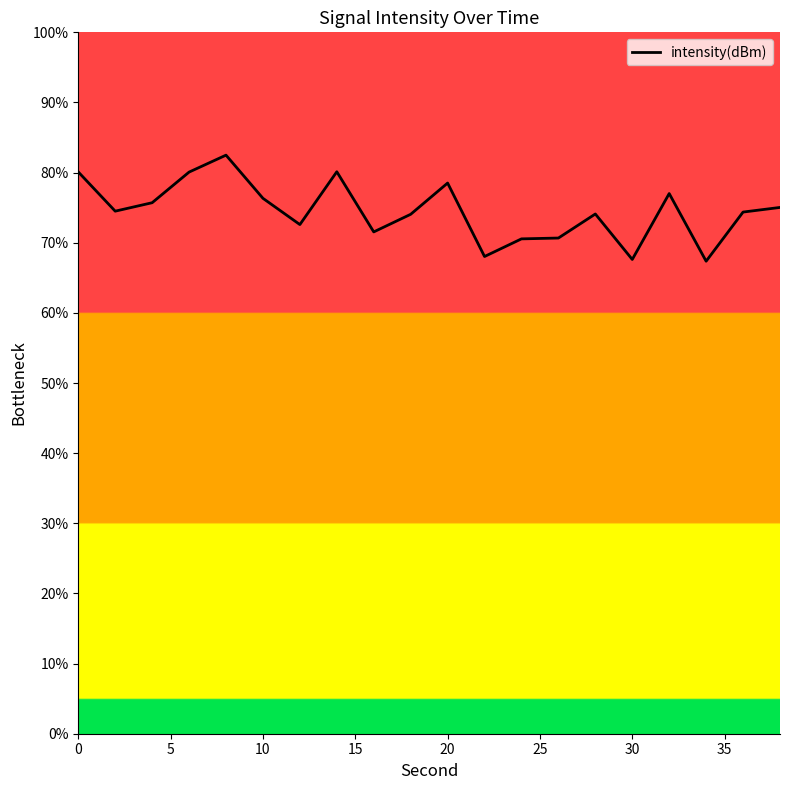

How many lines are shown in the chart?

1